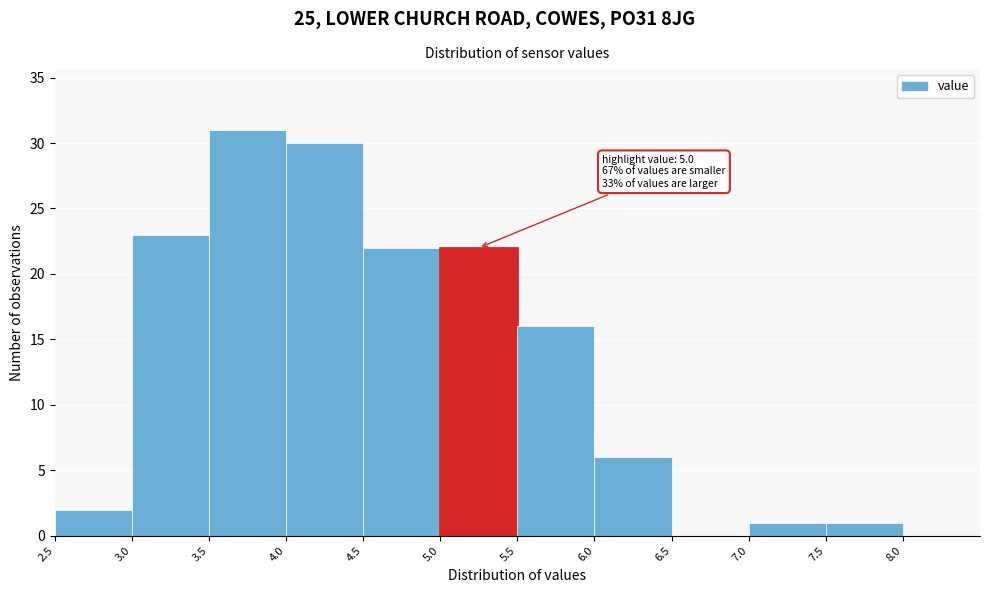

Which range on the x-axis has the tallest bar?

3.5 to 4.0